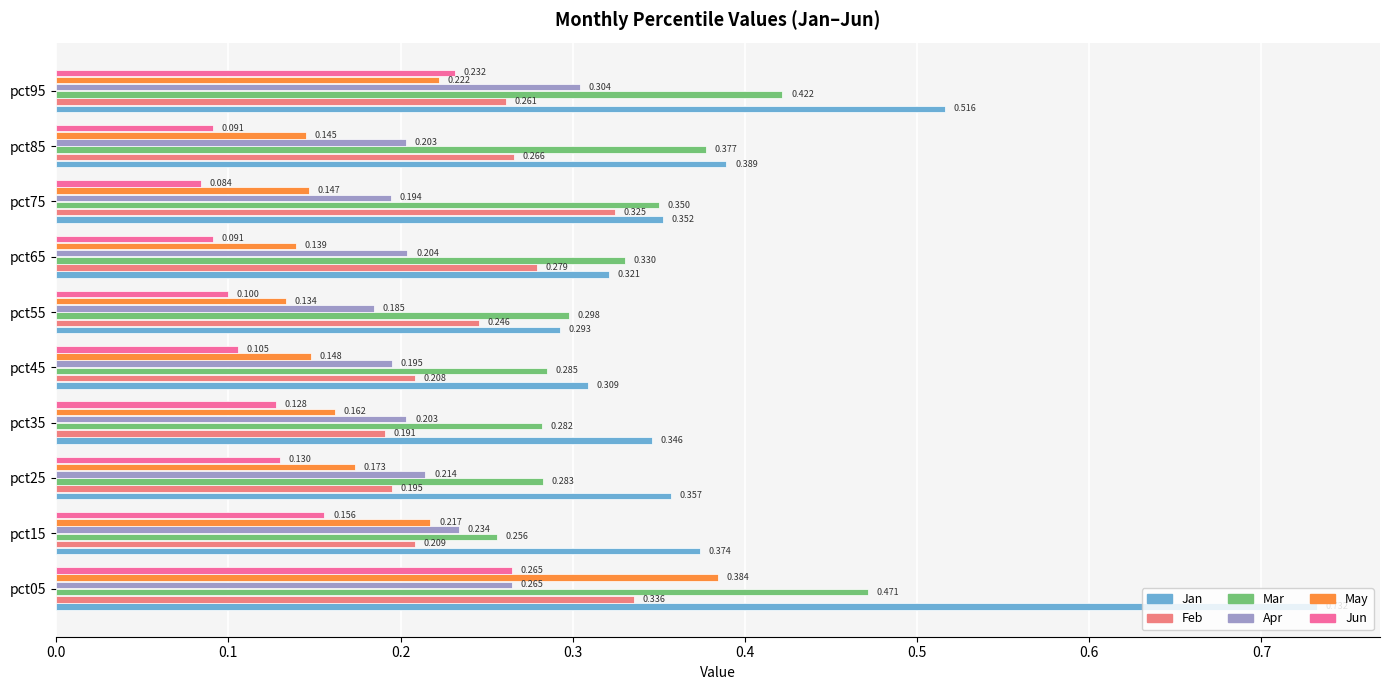

What is the sum of all Apr values?

2.2